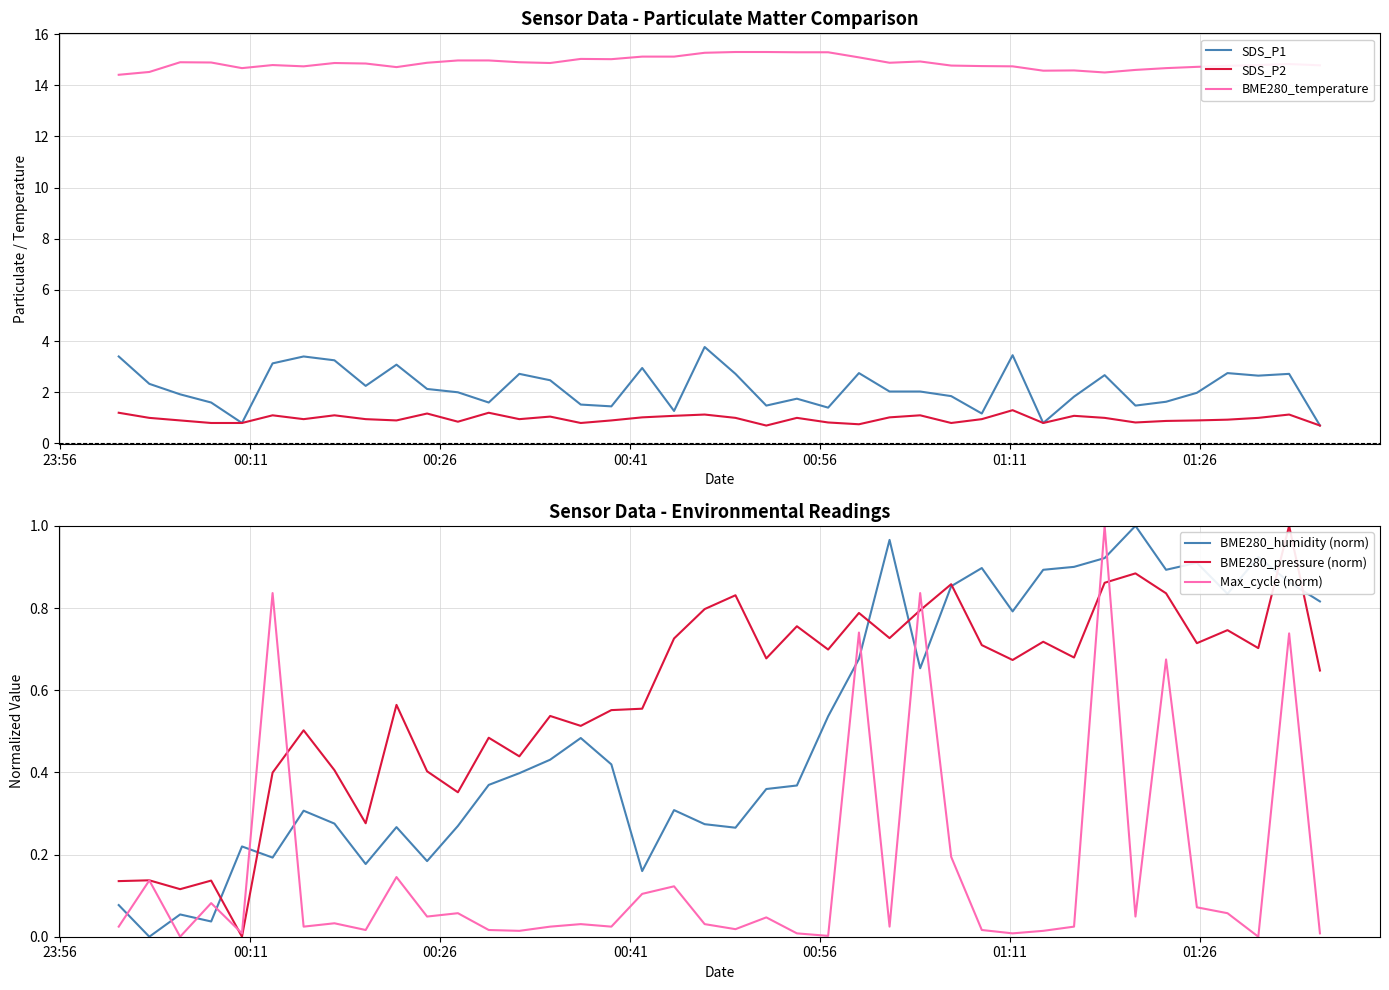

True or false: BME280_temperature and SDS_P2 intersect in this chart.

False